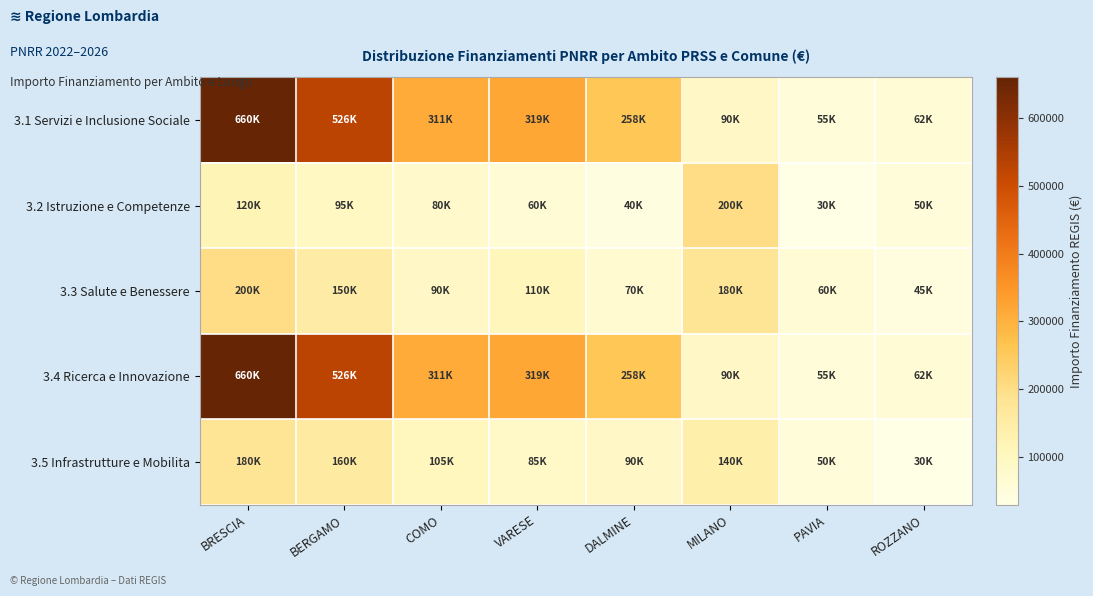

Which has a higher value, VARESE or BRESCIA?

BRESCIA